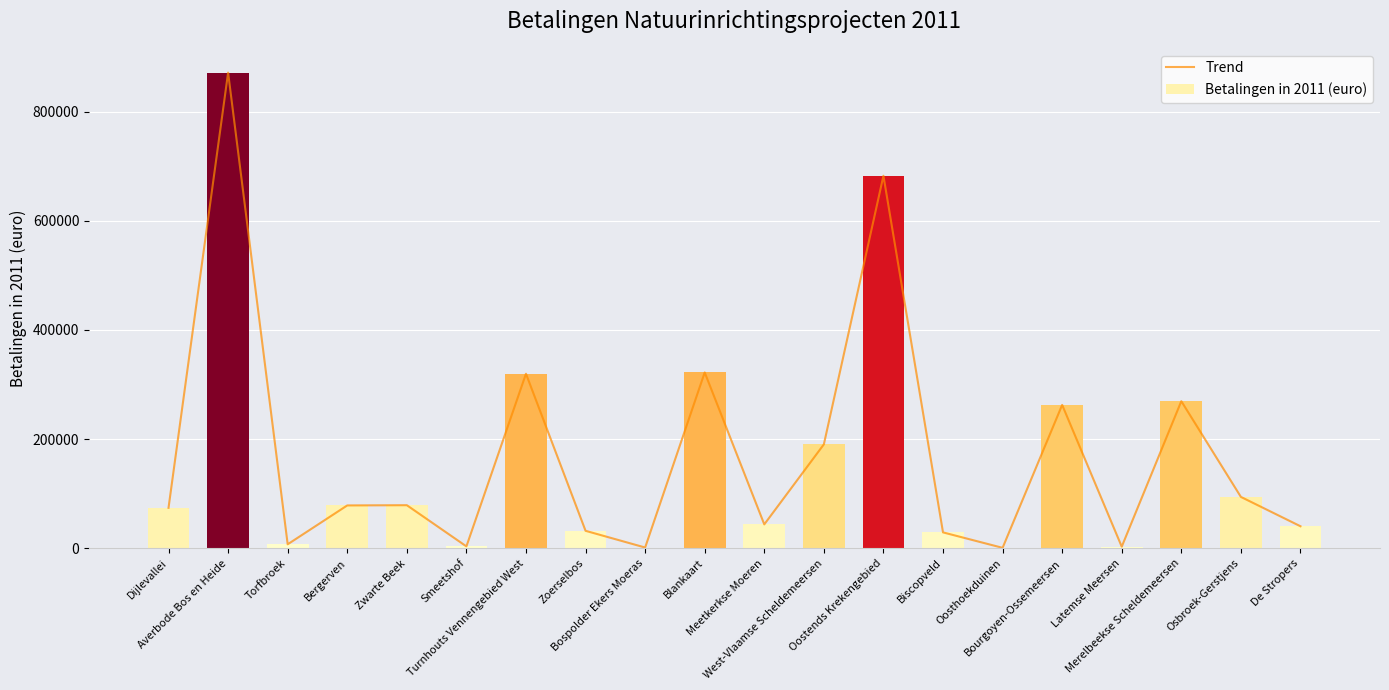

Reading right to left, extract all data points from this chart.

40381.3	94165.4	269538.3	2979.8	262708.2	848.5	29162.5	682584.8	190469.3	43825.8	322203.7	1423.0	32040.7	319821.6	3497.3	78960.5	78546.1	7339.0	871557.8	74184.7